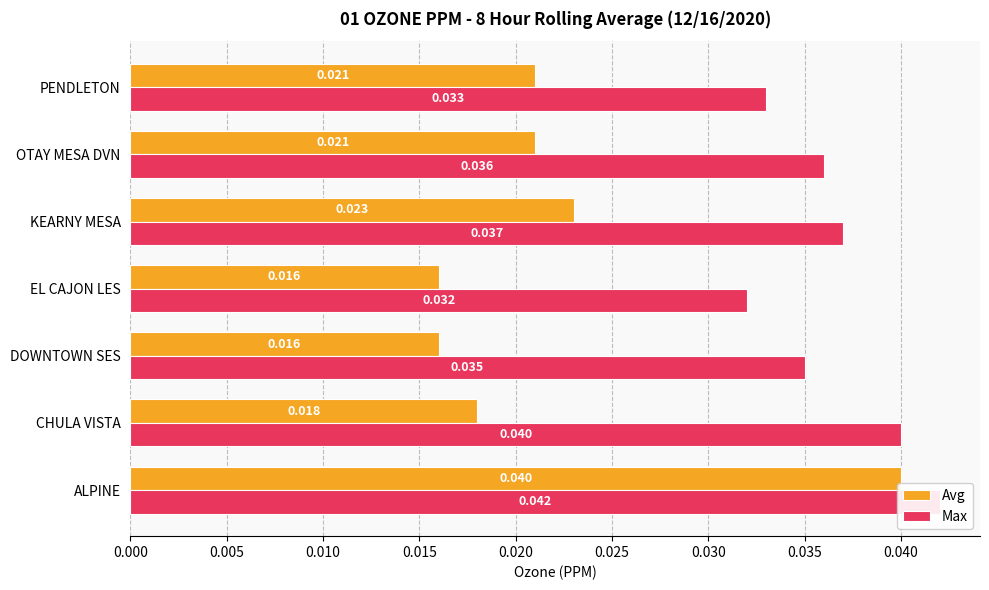

Which series has the widest spread of values?

Avg